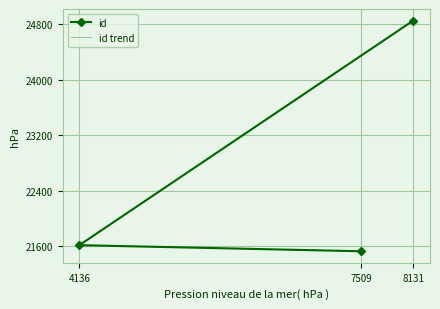

Count the number of data series in this chart.

2